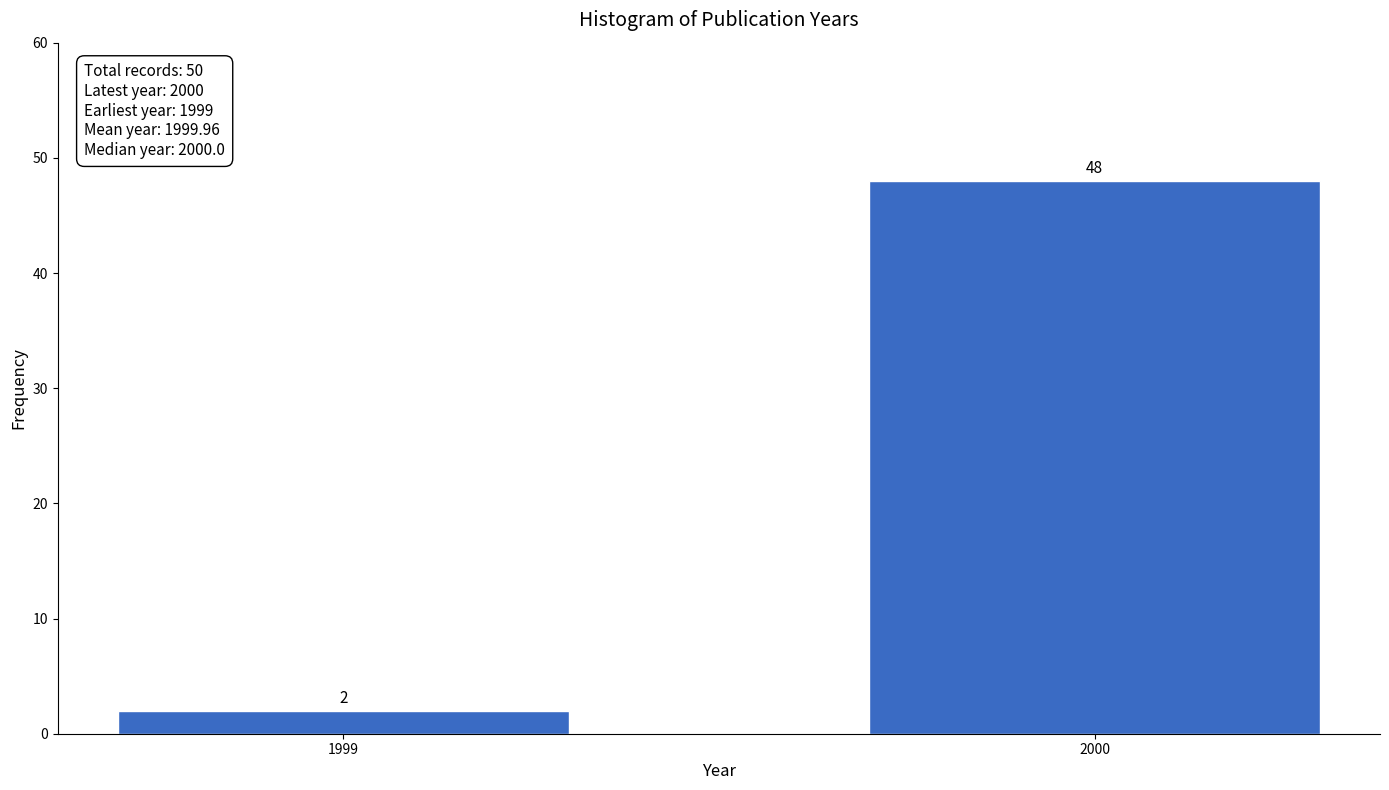

Reading left to right, what are all the values shown in this chart?

2	48